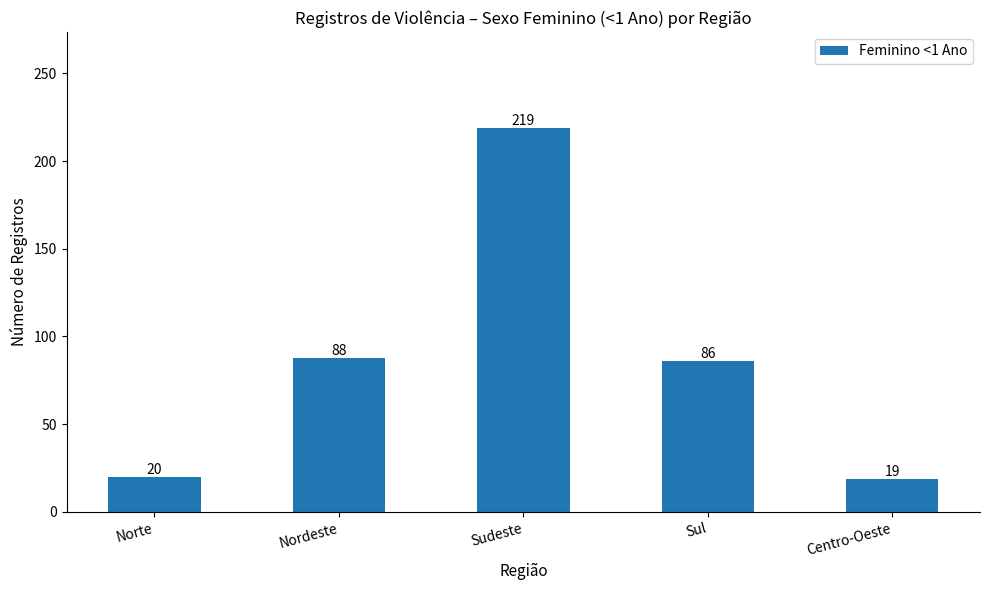

Reading right to left, transcribe all the data shown in this chart.

Centro-Oeste=19	Sul=86	Sudeste=219	Nordeste=88	Norte=20